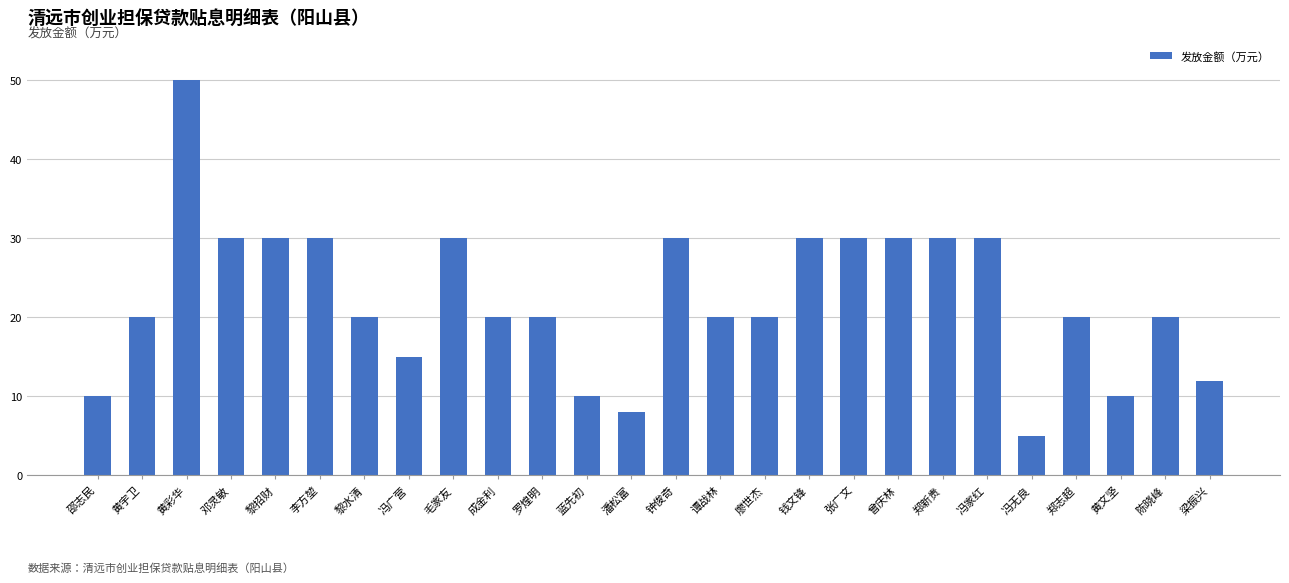

The chart shows a value of 31 at 黎水清. True or false?

False